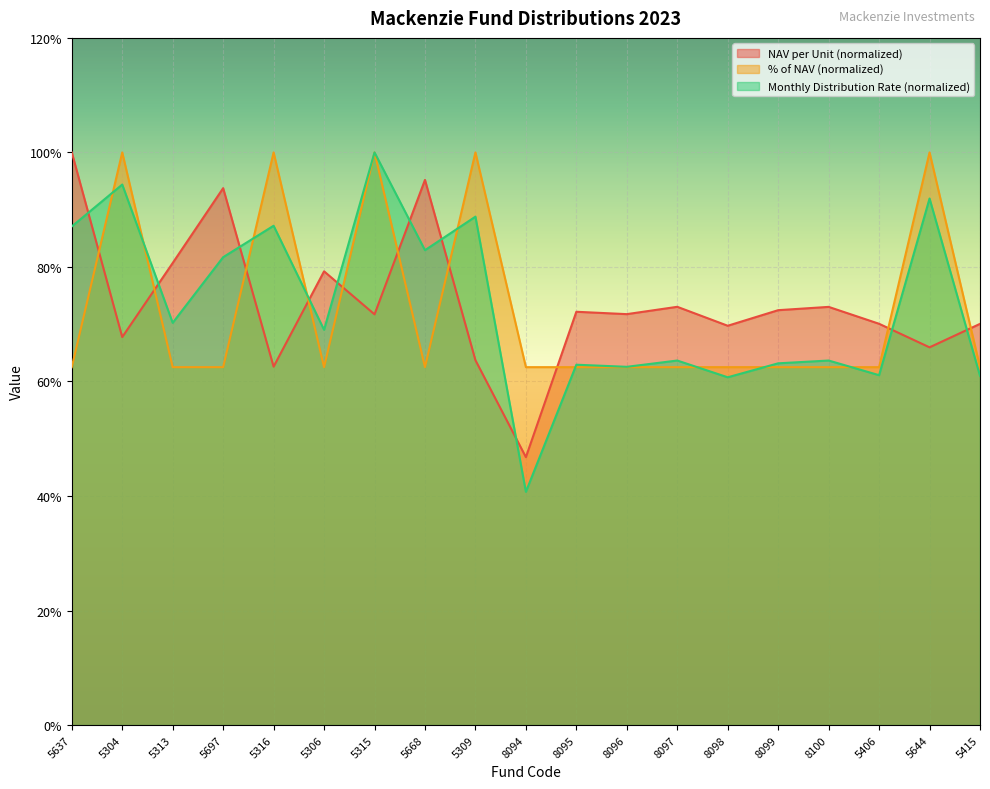

What is the difference between the highest and lowest values at 5406?

0.1